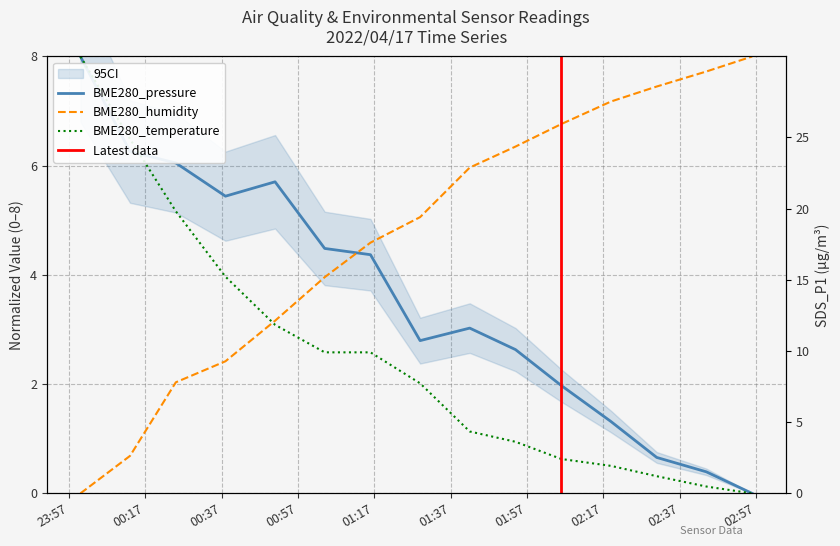

Is the value of BME280_temperature at 12 greater than the value of BME280_pressure at 4?

No